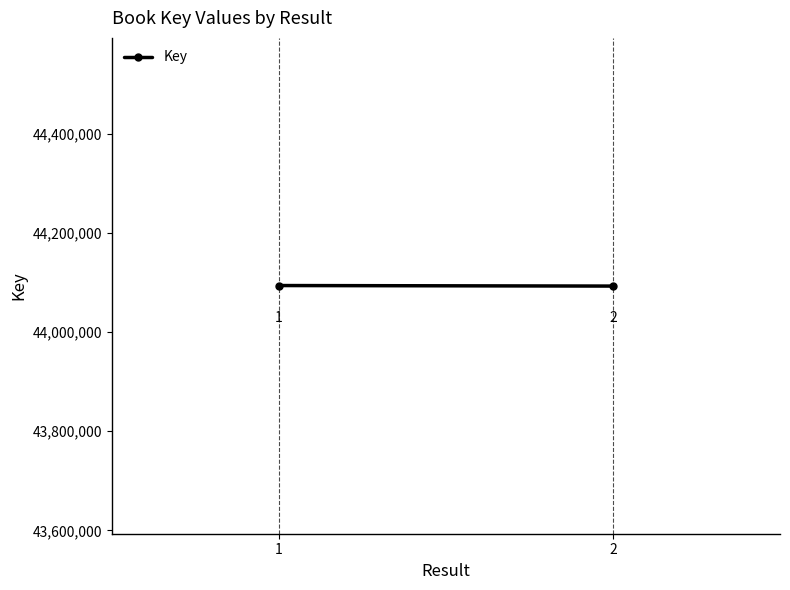

At which category does the chart reach its peak across all series?

1